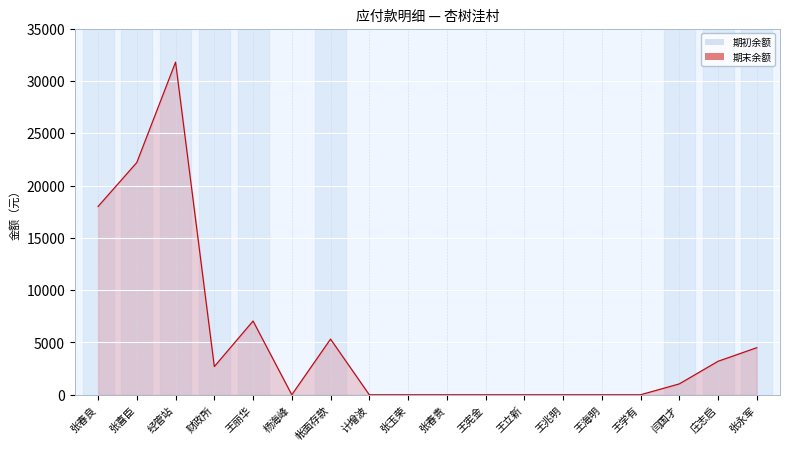

At which category does the chart reach its minimum across all series?

杨海峰